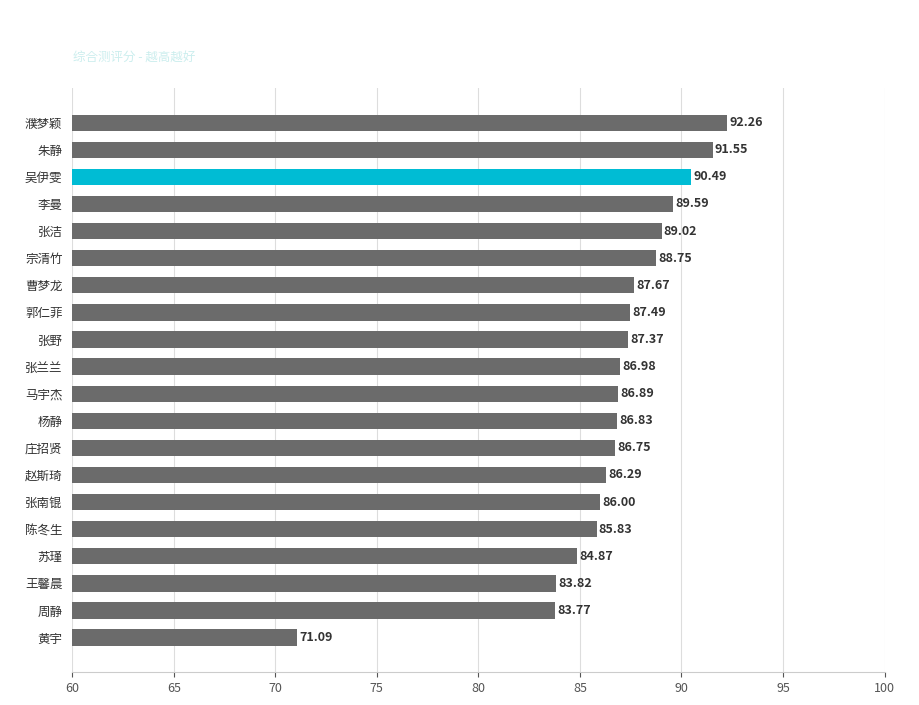

Between 赵斯琦 and 李曼, which is larger?

李曼